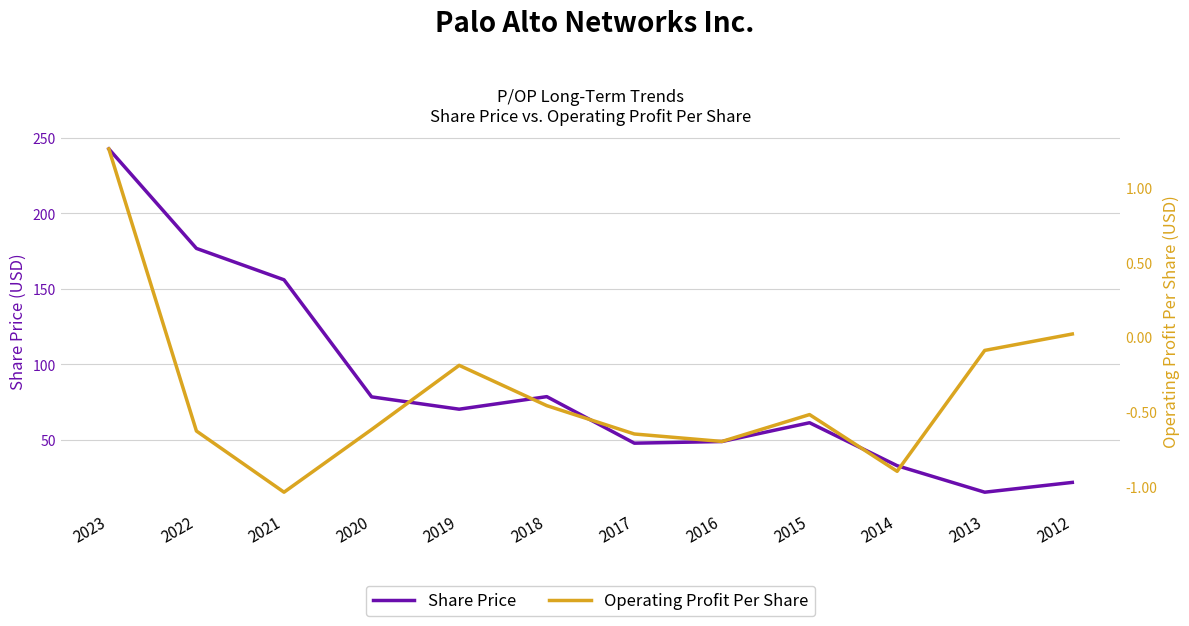

Which series changed the most between 2020 and 2018?

Operating Profit Per Share